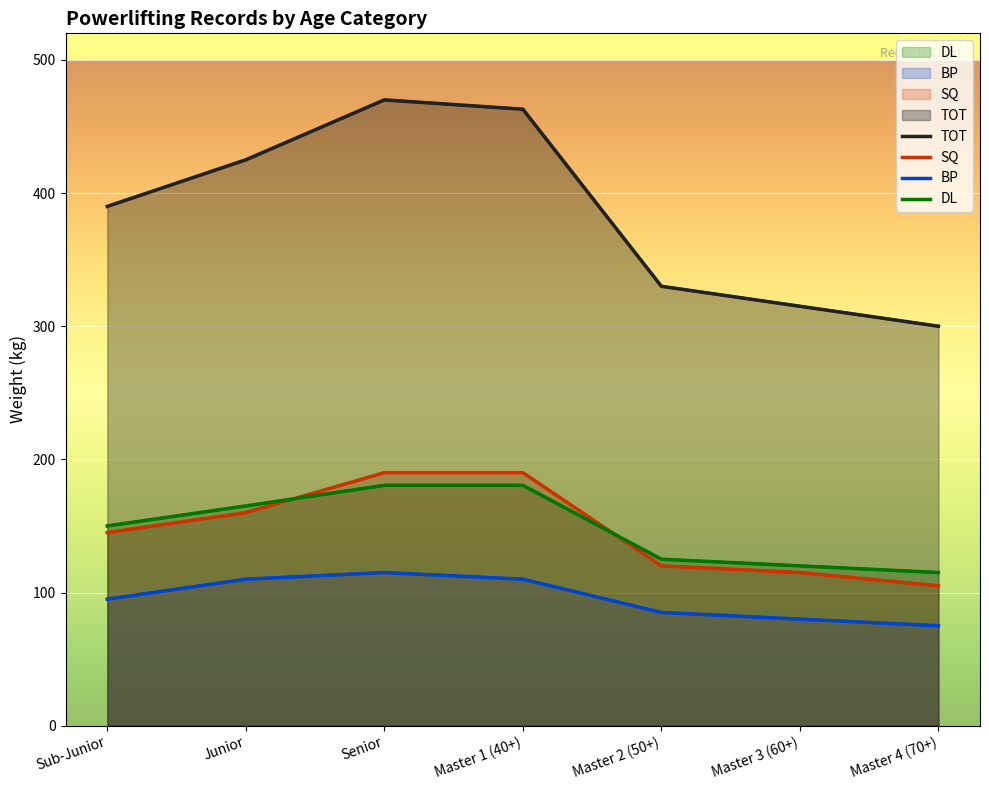

How many times do SQ and DL cross each other?

2